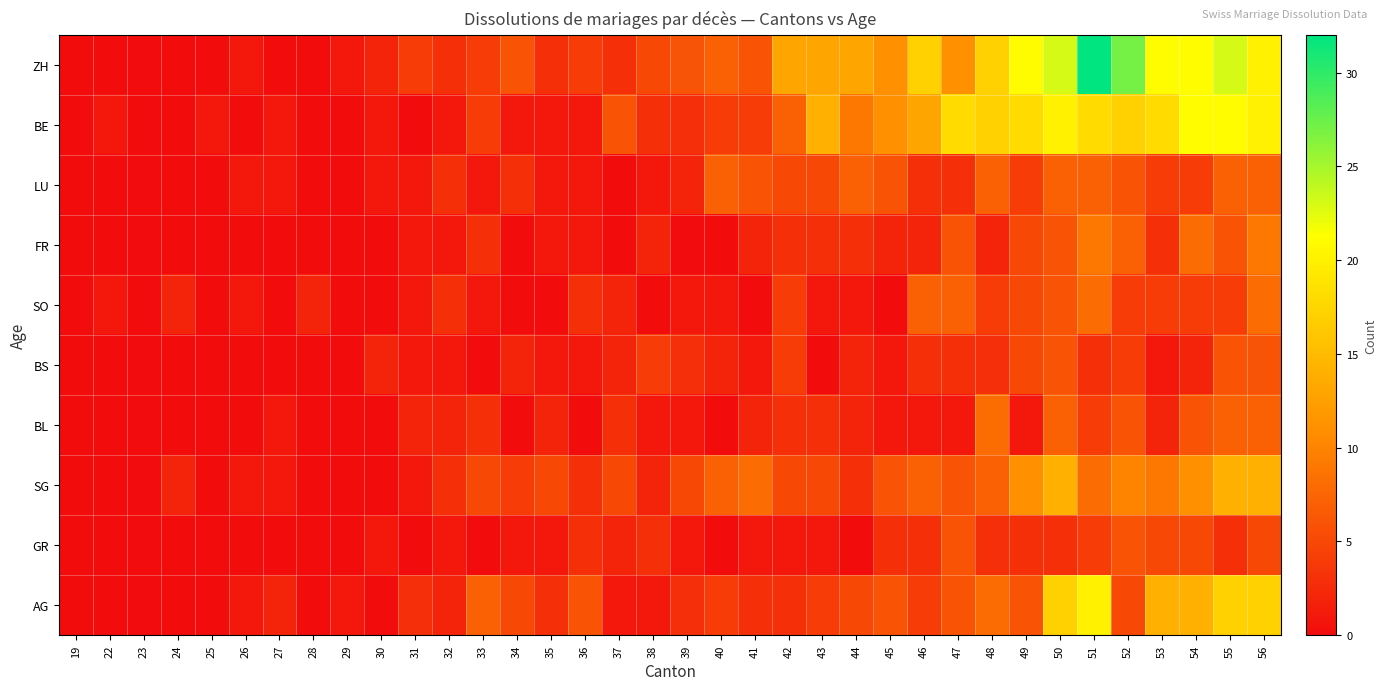

At 34, list the series in order from largest to smallest.

ZH, AG, SG, LU, BS, BE, GR, FR, SO, BL